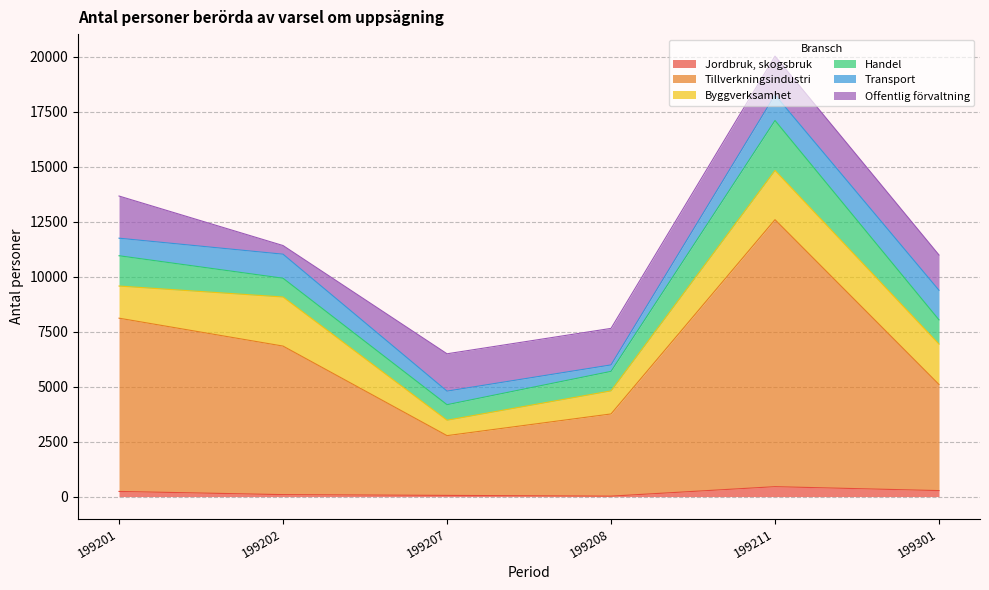

Reading left to right, transcribe all the data shown in this chart.

Jordbruk, skogsbruk: 233	88	53	19	450	271
Tillverkningsindustri: 7875	6752	2717	3736	12136	4824
Byggverksamhet: 1461	2231	700	1049	2237	1835
Handel: 1377	853	706	886	2270	1101
Transport: 798	1093	617	294	1165	1345
Offentlig förvaltning: 1916	393	1697	1660	1761	1604